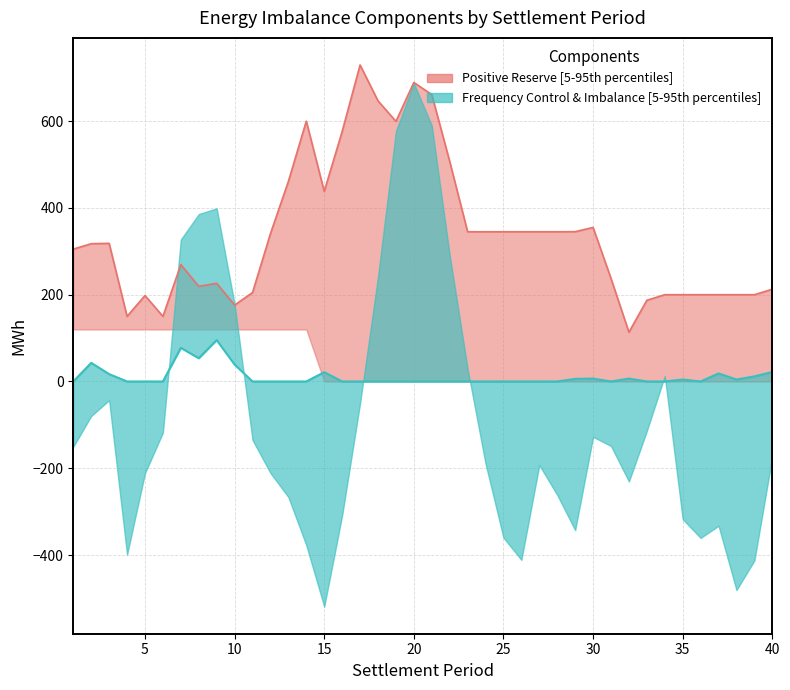

Reading left to right, what are all the values shown in this chart?

Positive Reserve: 305.0	317.5	318.4	150.0	198.0	150.0	269.3	219.2	226.2	176.0	205.0	340.7	461.0	599.9	438.0	576.0	729.4	646.7	599.5	689.0	661.1	507.2	345.0	345.0	345.0	345.0	345.0	345.0	345.2	355.0	237.3	113.6	187.2	200.0	200.0	200.0	200.0	200.0	200.0	212.6
Frequency Control Offers: 0.0	42.9	17.0	0.0	0.0	0.0	77.6	53.5	95.4	39.1	0.0	0.0	0.0	0.0	21.4	0.0	0.0	0.0	0.0	0.0	0.0	0.0	0.0	0.0	0.0	0.0	0.0	0.0	6.0	6.7	0.0	6.7	0.0	0.0	4.5	0.0	18.5	4.5	11.7	21.8